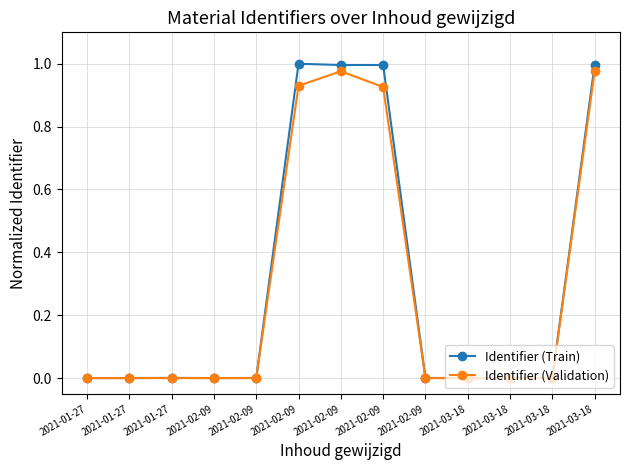

Is this an area chart (filled region under the line)?

No